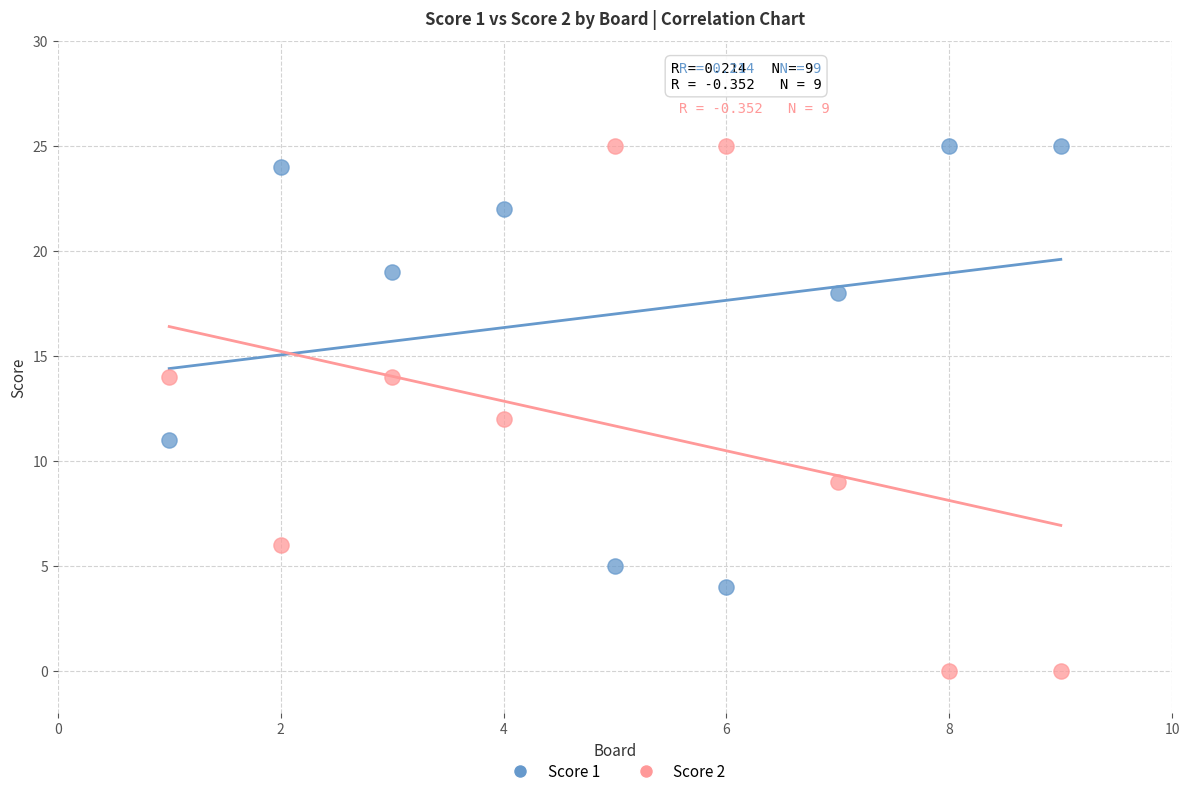

Which series reaches the minimum Y coordinate?

Score 2